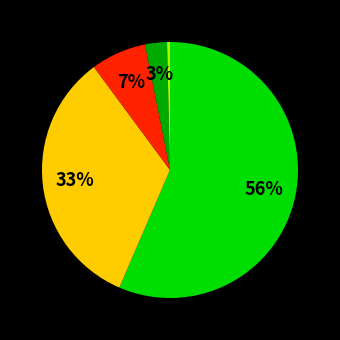

Is there any slice that represents more than half of the pie?

Yes